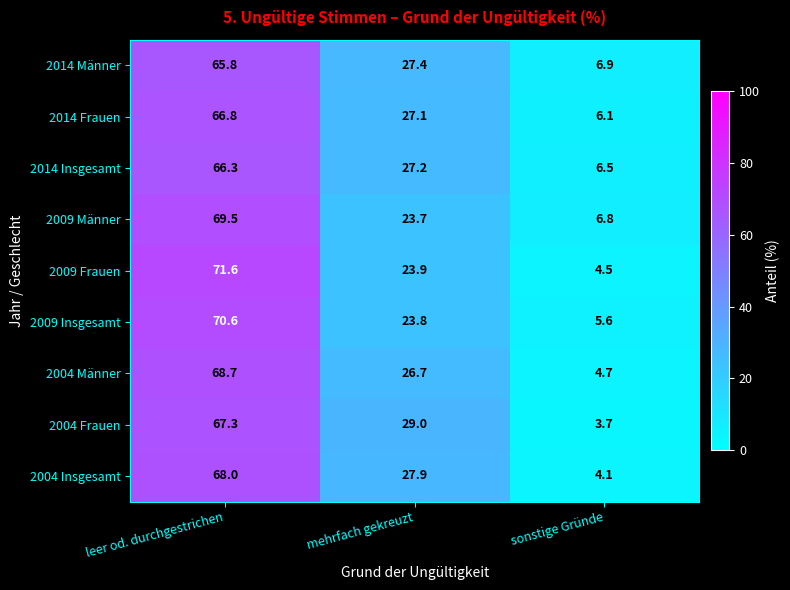

What is the total value across all series at sonstige Gründe?

48.9